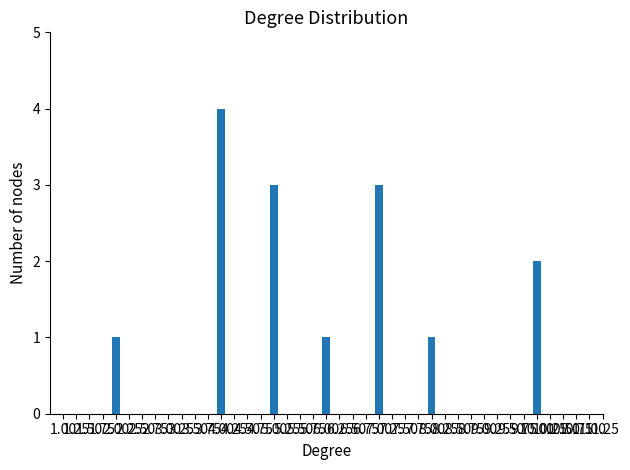

What is the greatest value displayed?

4